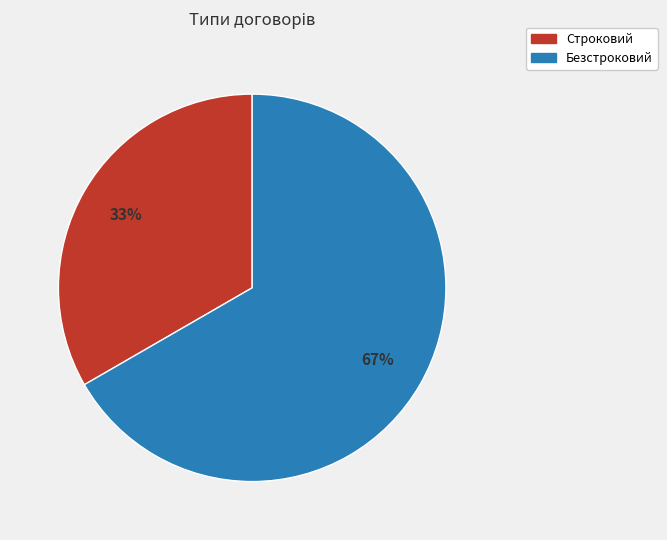

Which slice is the largest?

Безстроковий